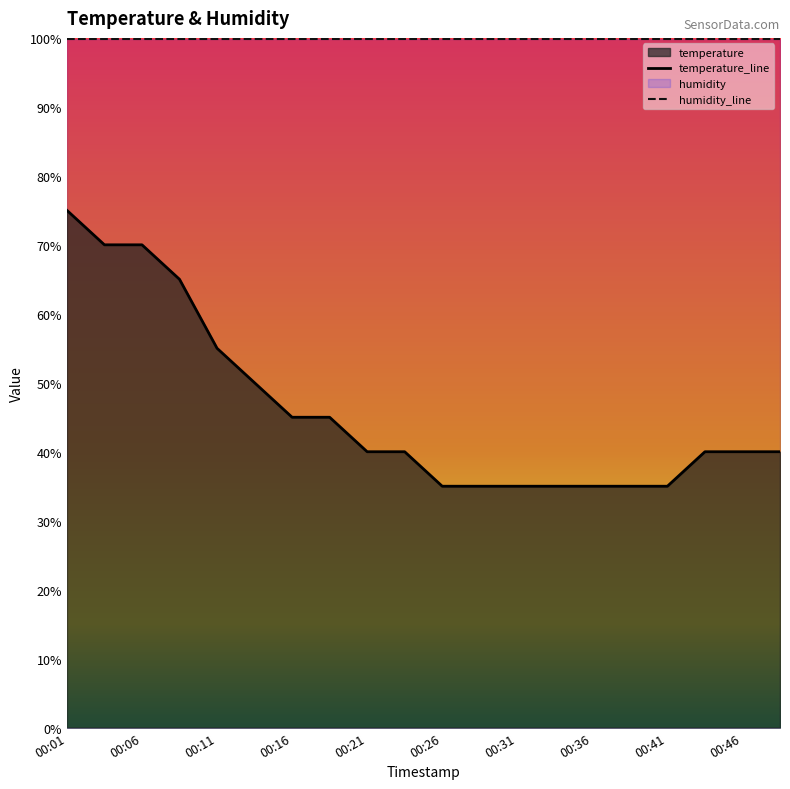

Is it true that the value at 00:09 is 17.4?

False